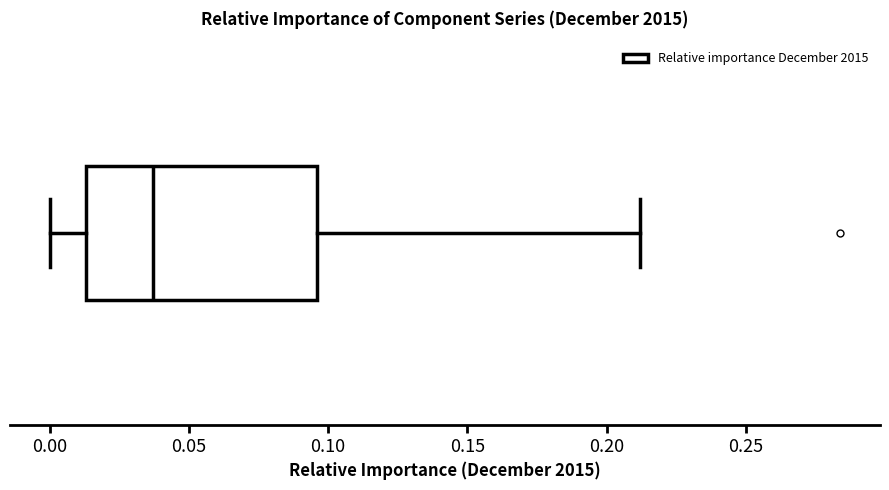

Where is the right edge of the box on the x-axis? The values are not printed on the chart, so give them approximately, as read against the axis.

0.095